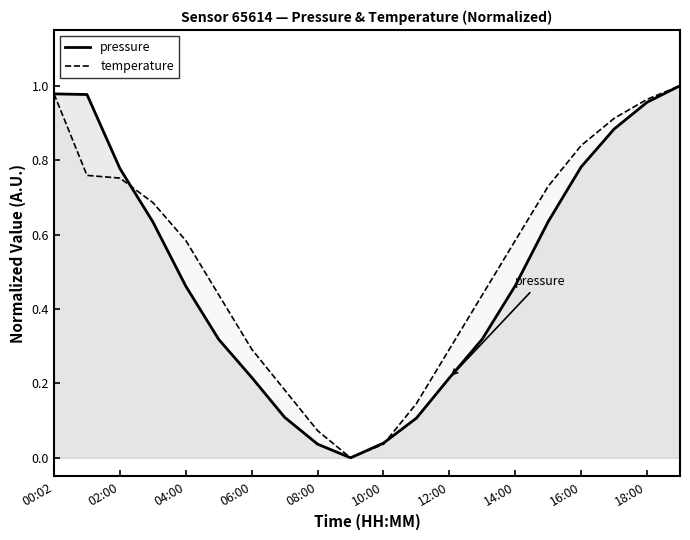

Is the value of pressure at 16:00 greater than the value of temperature at 08:00?

Yes